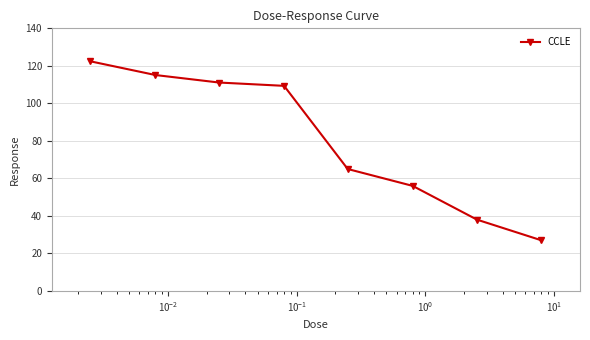

What is the difference between the maximum and second lowest values?

84.4